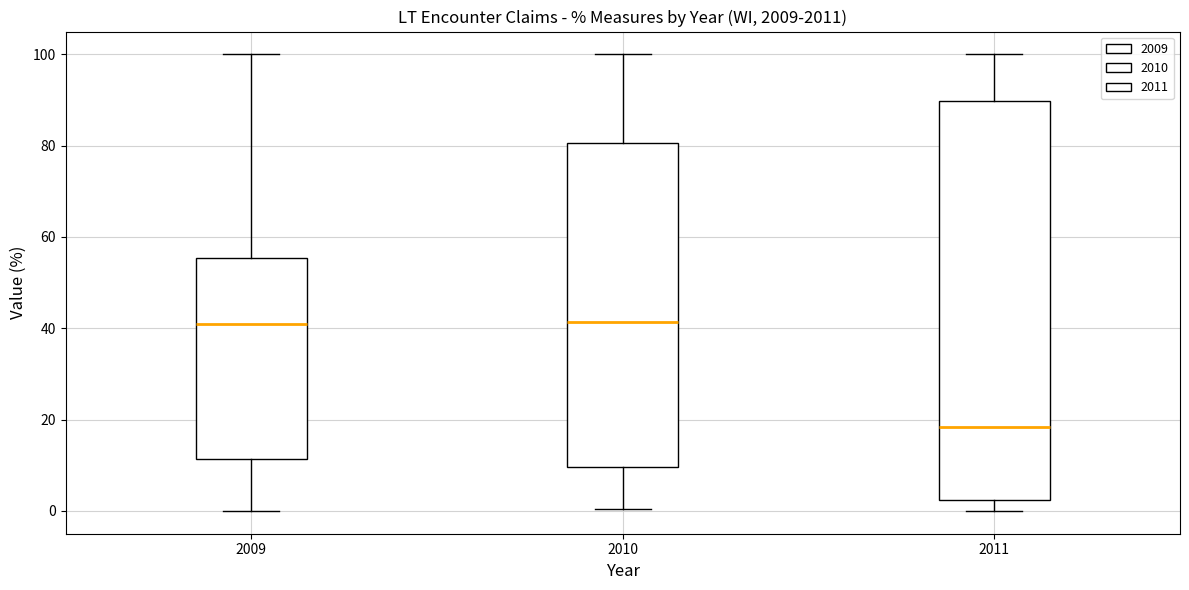

Where does the median line of the box at x = 2011 sit on the y-axis? The values are not printed on the chart, so give them approximately, as read against the axis.

18